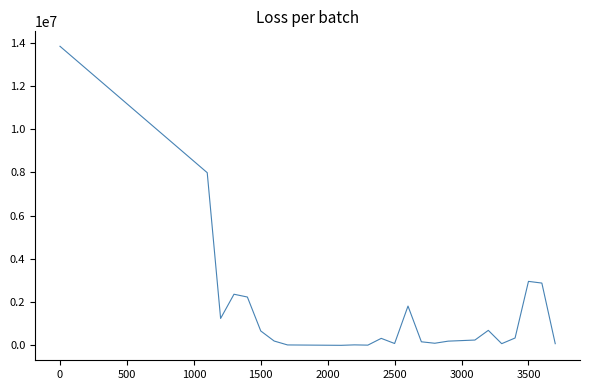

Does the chart have visible grid lines?

No